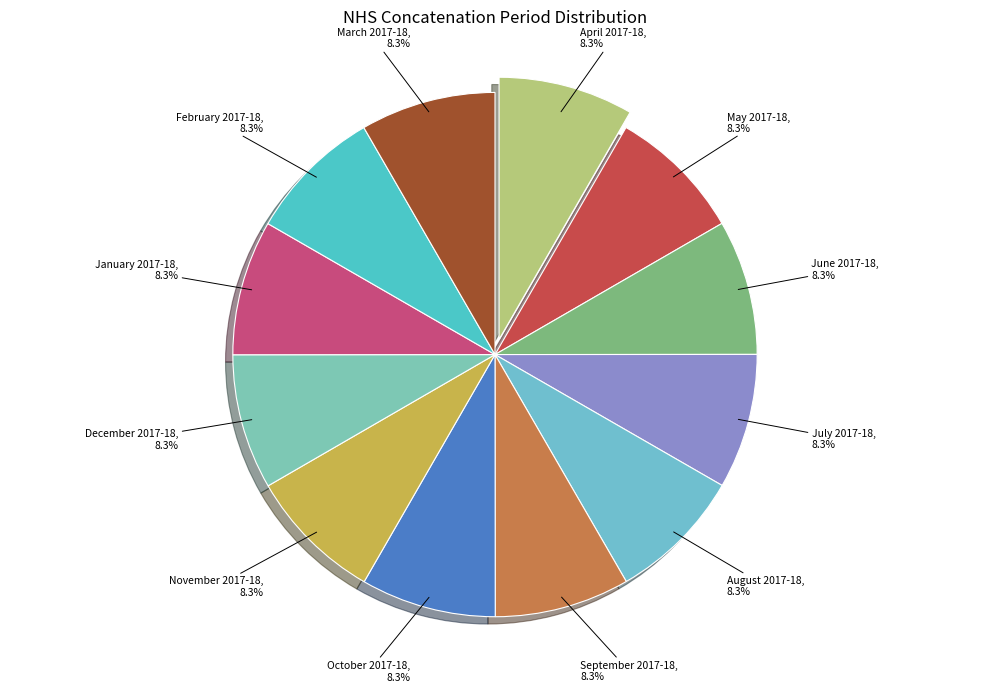

Do May 2017-18, 8.3% and September 2017-18, 8.3% together represent more than half of the pie?

No